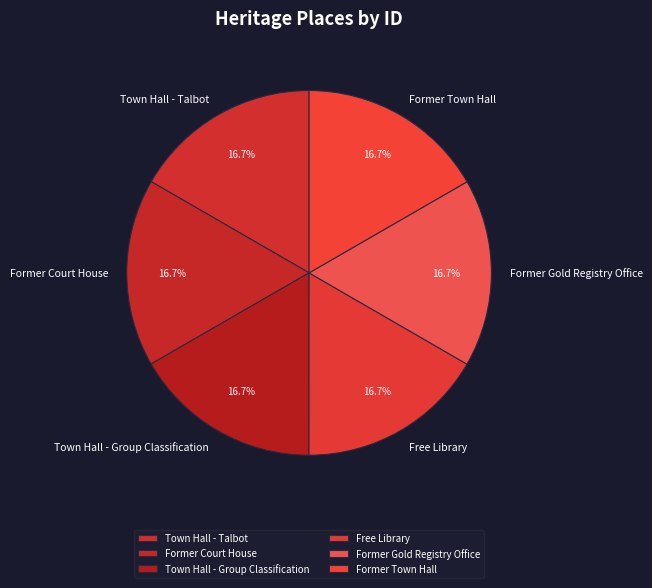

What portion of the pie excludes Town Hall - Talbot?

83.3%